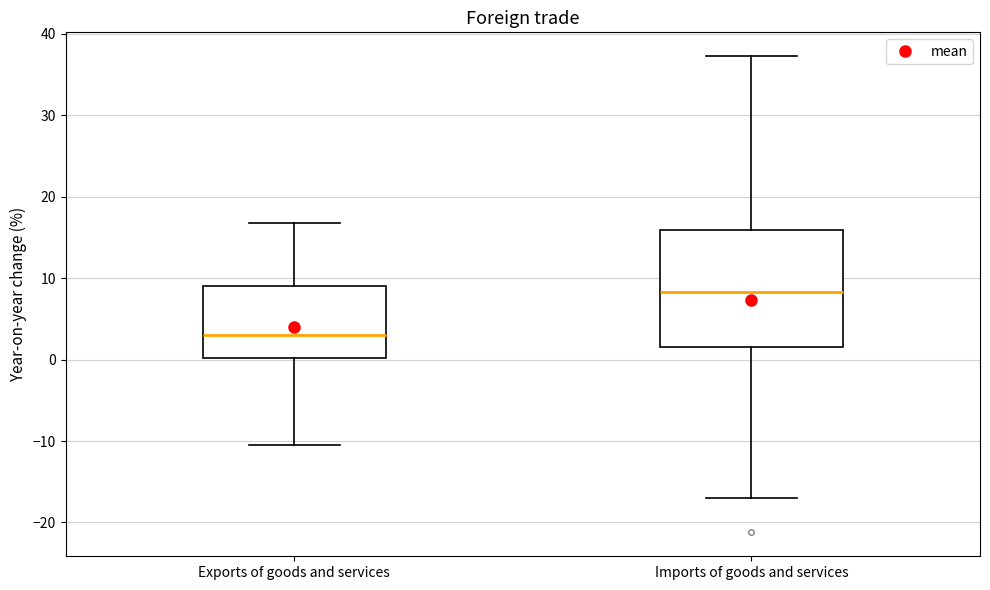

Reading left to right, read every box against the y-axis: the position of its median line, the range the box covers, and the ends of its whiskers. The values are not printed on the chart, so give them approximately, as read against the axis.

Exports of goods and services: median 3, box 0 to 9, whiskers -11 to 17
Imports of goods and services: median 8, box 2 to 16, whiskers -17 to 37